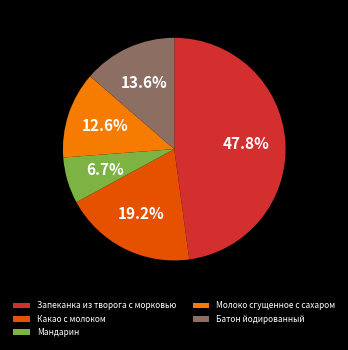

What percentage is the Батон йодированный slice, to the nearest percent?

14%